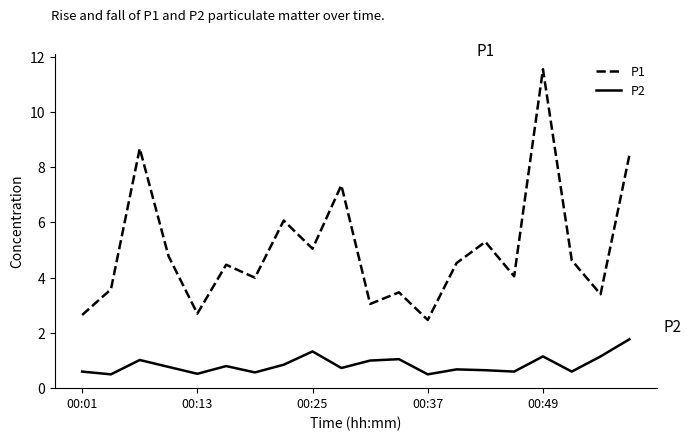

Which series has the largest total across all categories?

P1